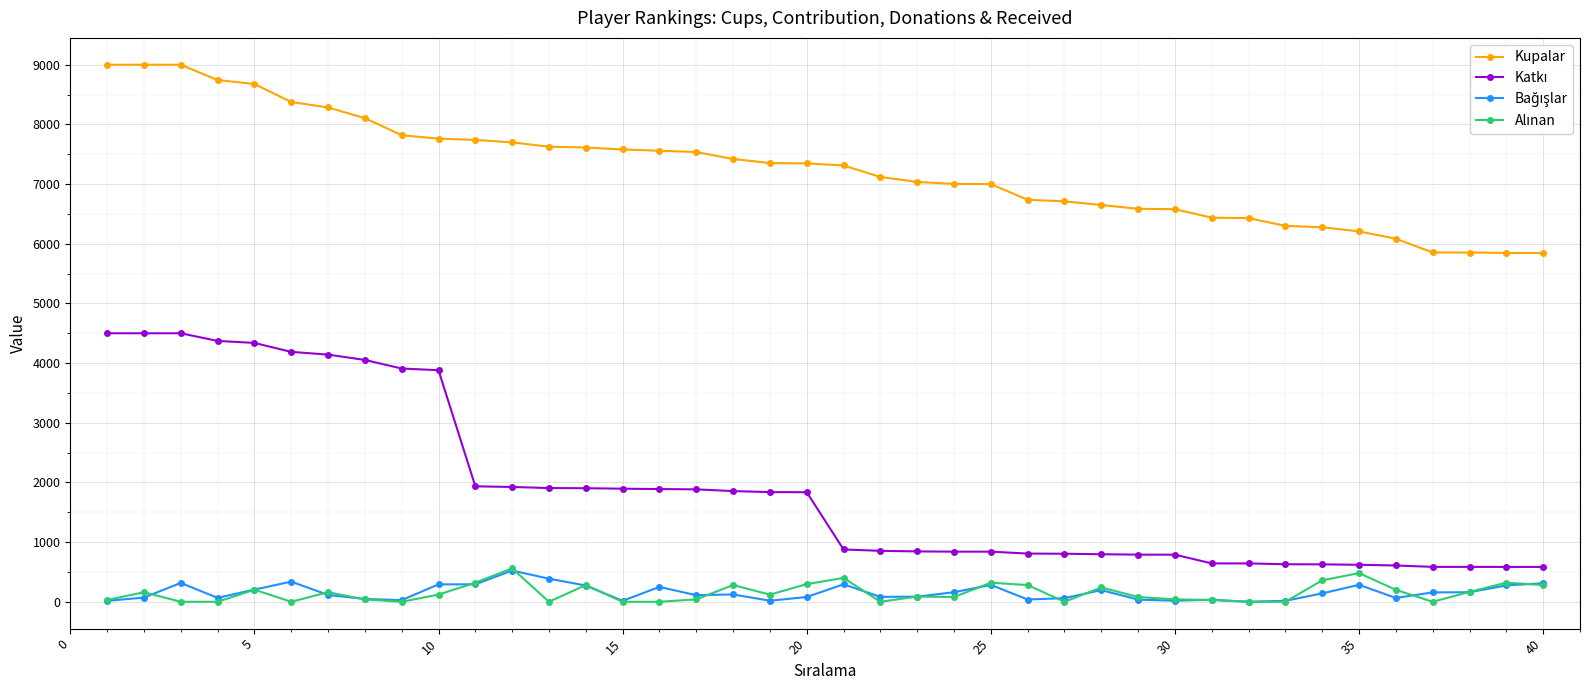

Which series has the largest total across all categories?

Kupalar